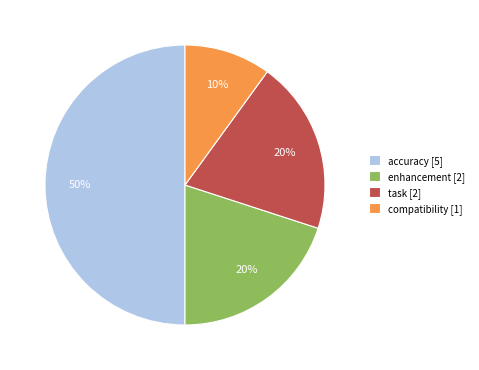

Combined, do enhancement and accuracy account for over 50%?

Yes